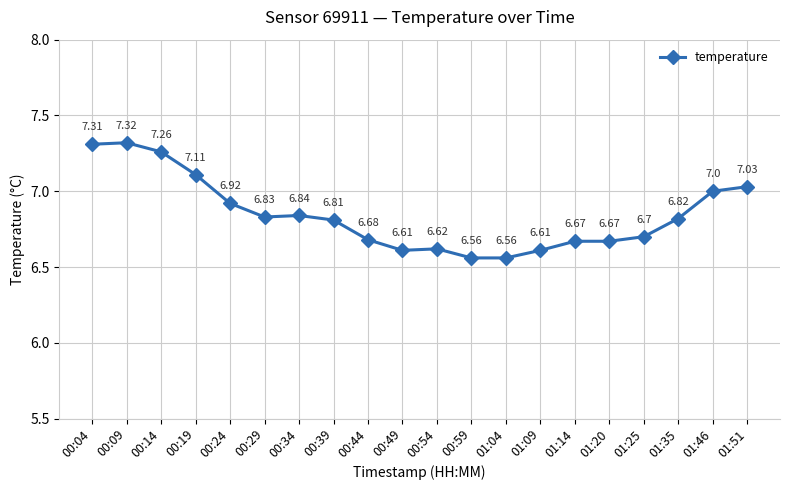

Approximately how many times larger is the value at 00:09 compared to 01:46?

1.0